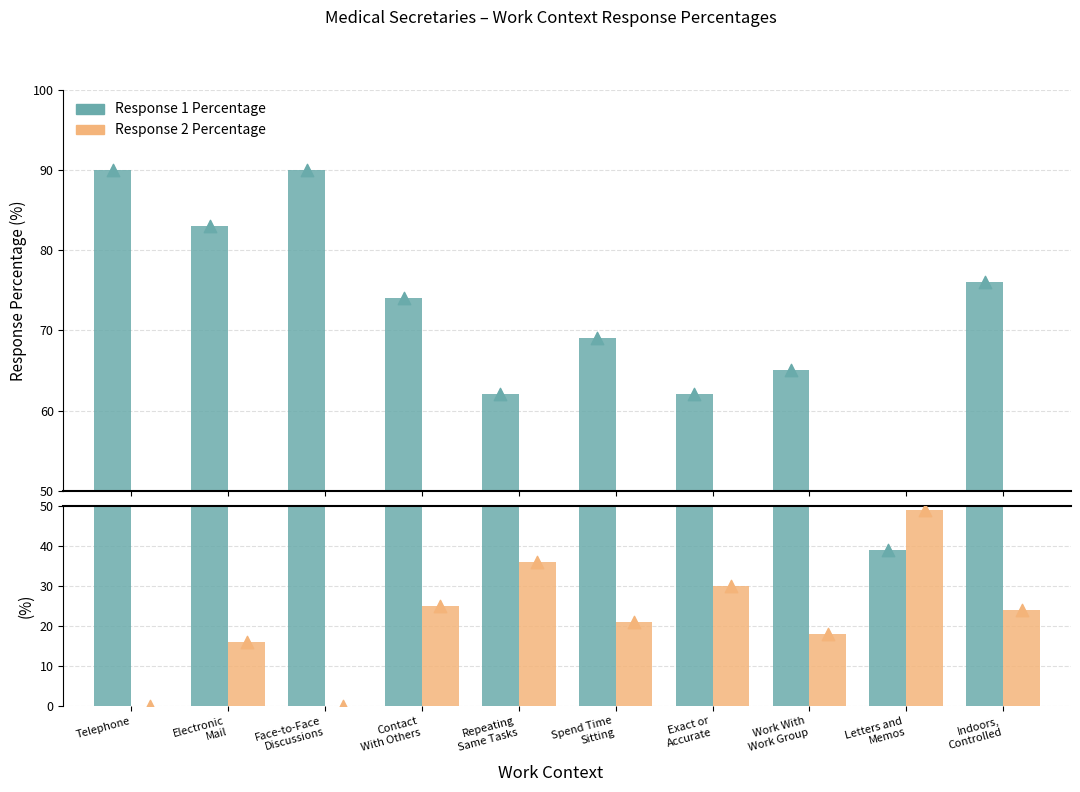

Is the value of Response 2 Percentage at Contact
With Others greater than the value of Response 1 Percentage at Electronic
Mail?

No